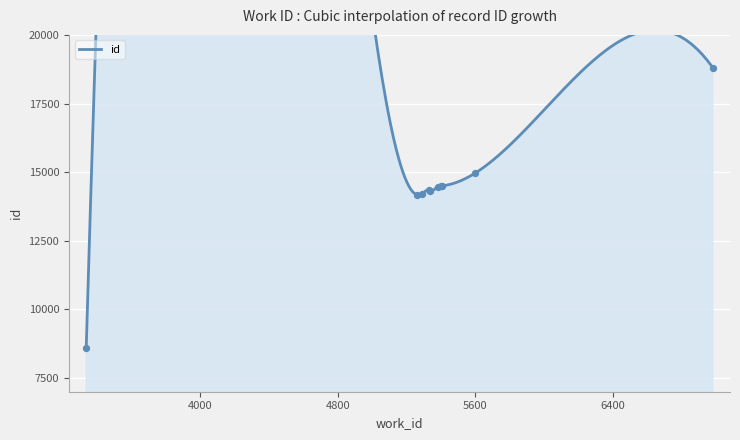

Approximately how many times larger is the value at 5335 compared to 5288?

1.0